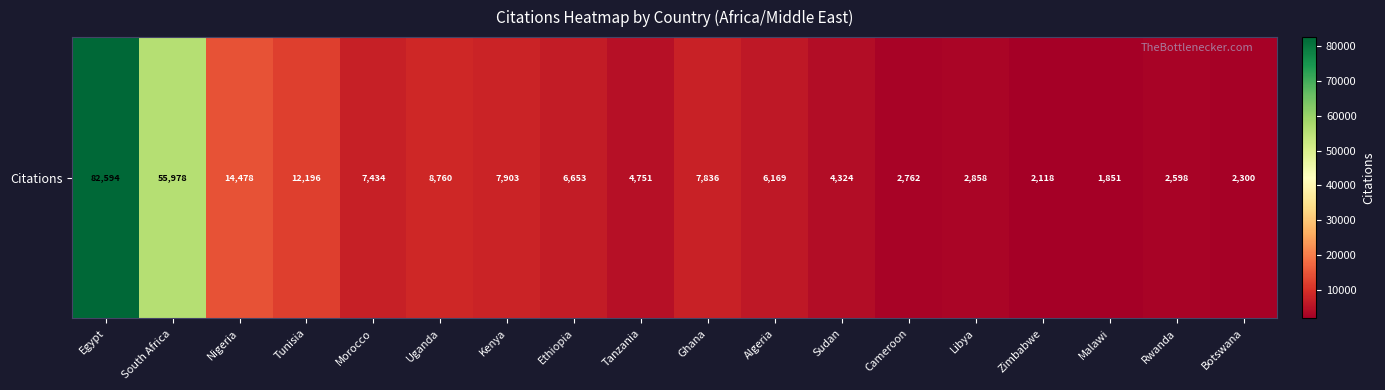

True or false: the data shows 4969 at Tunisia.

False